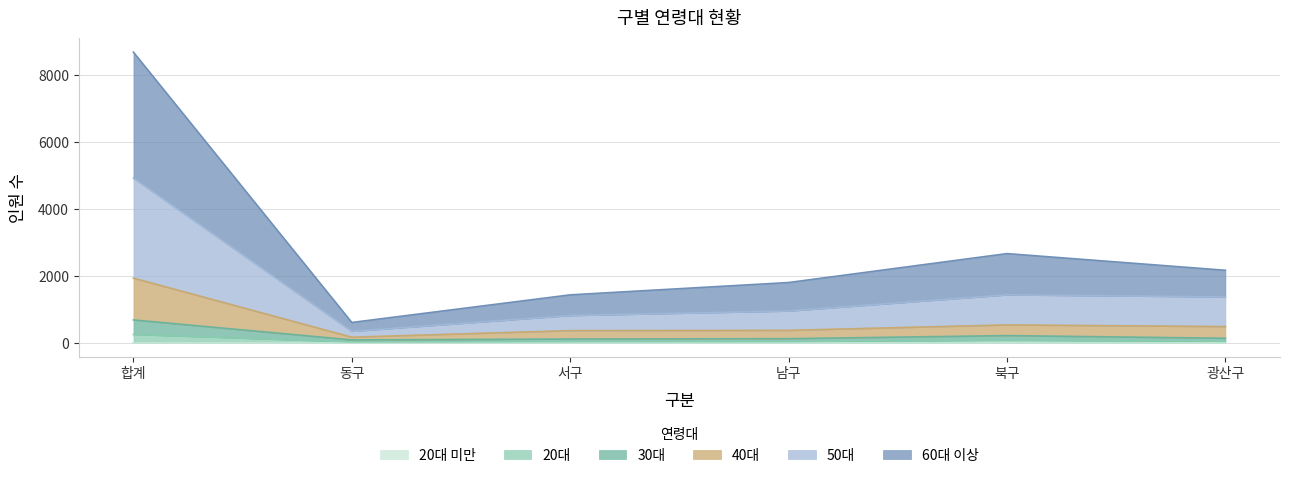

Is it true that 40대 equals 291 at 동구?

False